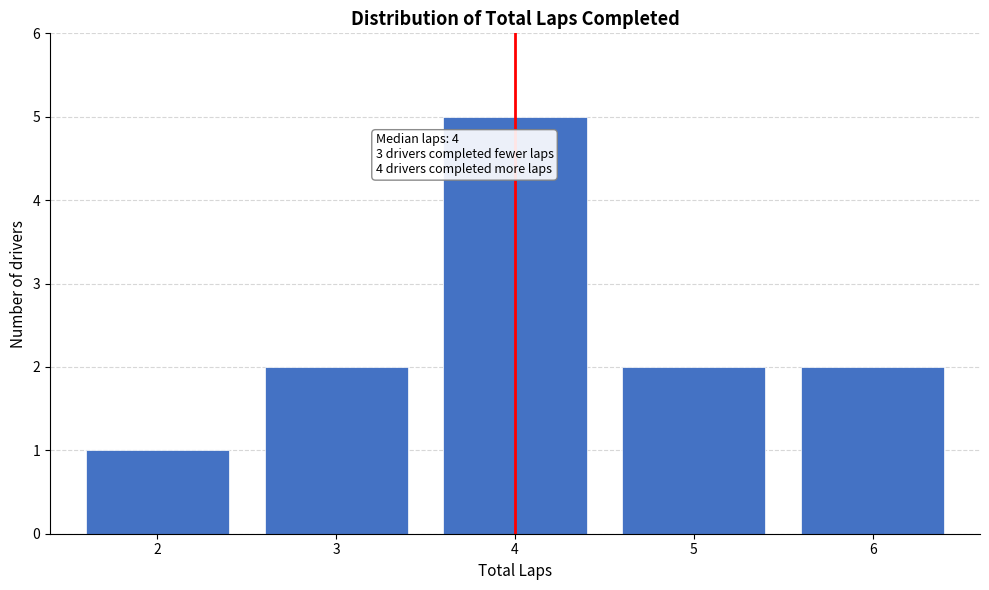

Which range on the x-axis has the tallest bar?

3.5 to 4.5